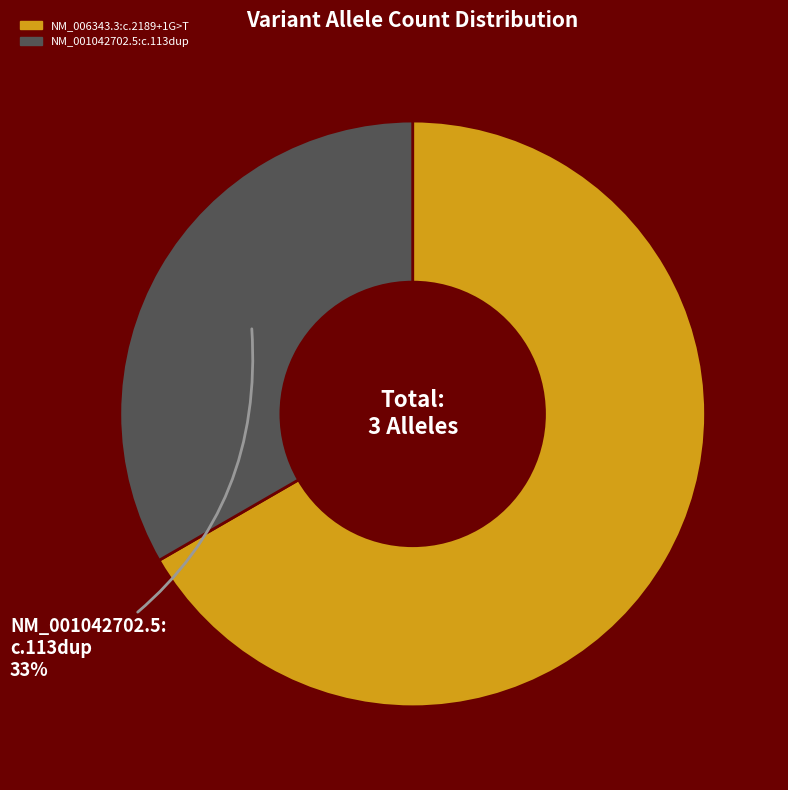

Which category has the biggest portion of the pie?

NM_006343.3:c.2189+1G>T